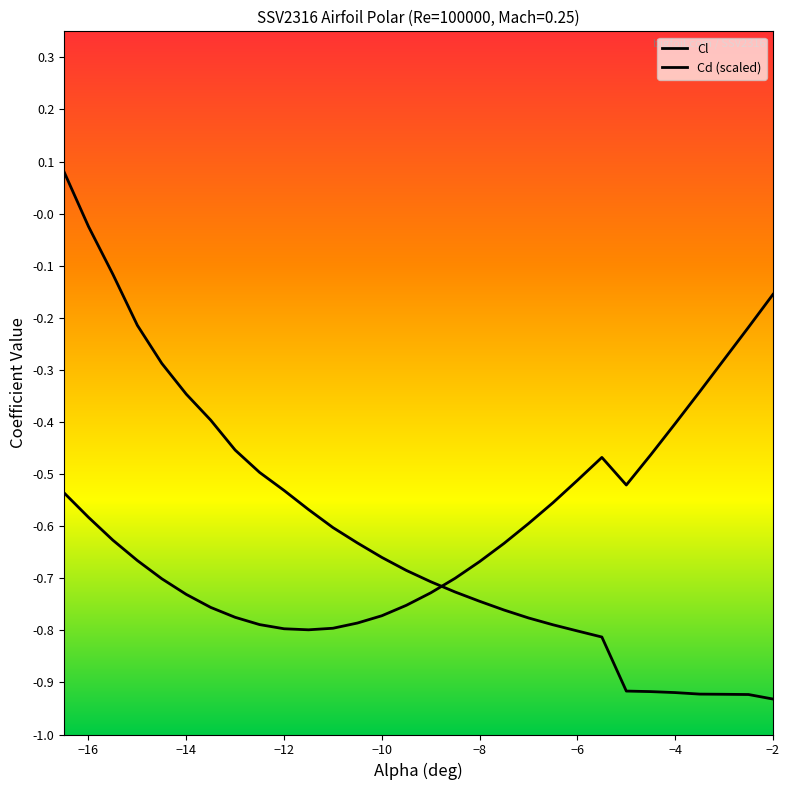

Which series has the largest range (max minus min)?

Cd